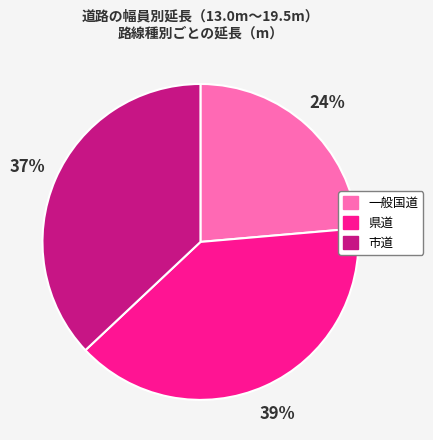

Between 一般国道 and 県道, which is larger?

県道